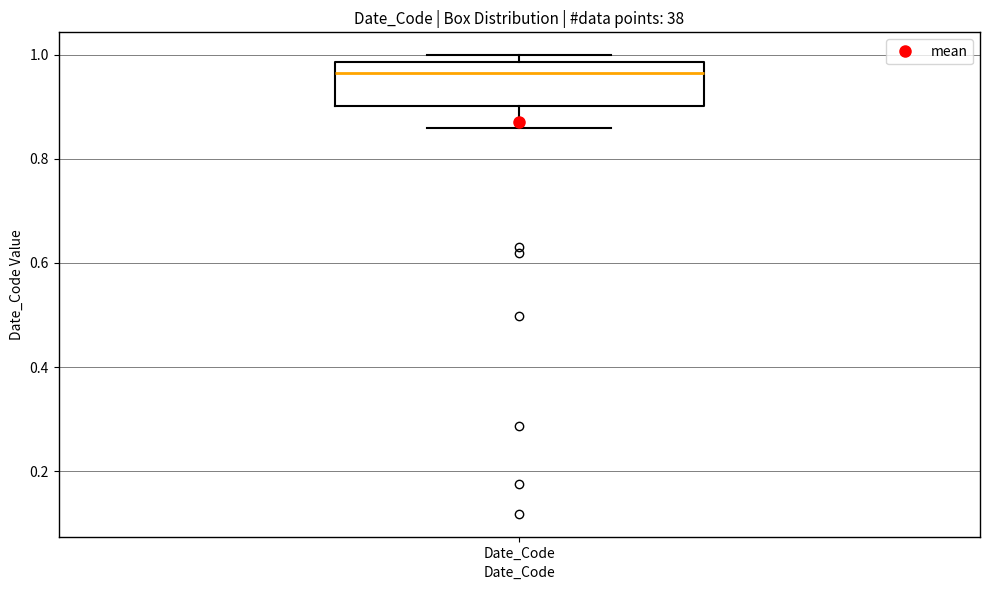

Transcribe this box plot: give where the median line is, the range the box spans, and where the two whiskers end, as read against the y-axis. The values are not printed on the chart, so give them approximately, as read against the axis.

median 0.96, box 0.90 to 0.98, whiskers 0.86 to 1.00